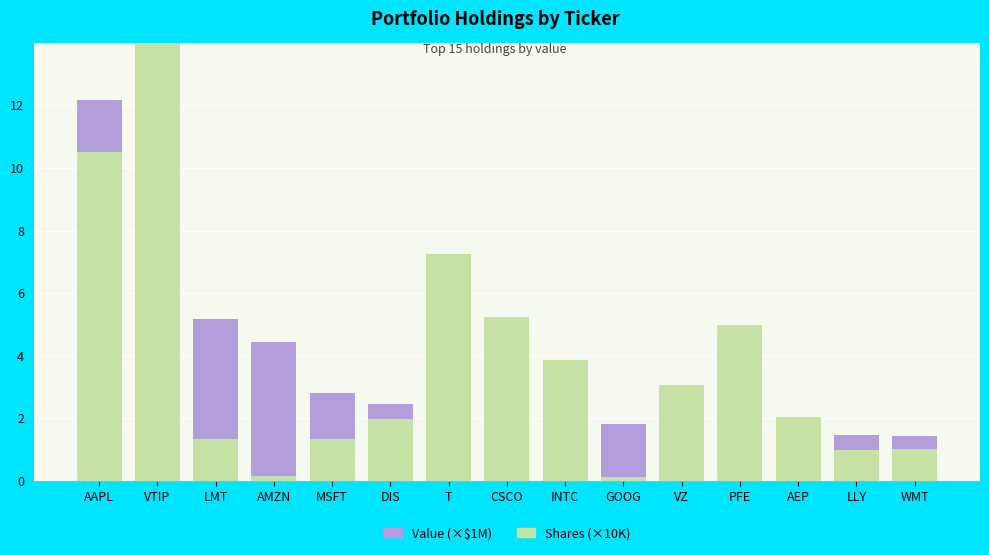

Is the value of Shares (×10K) at LLY greater than the value of Value (×$1M) at PFE?

Yes